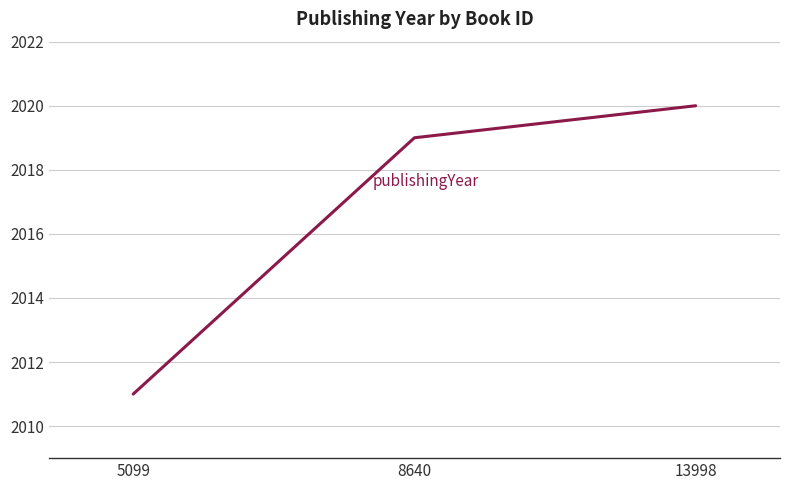

List the labels in order of value, smallest first.

5099, 8640, 13998